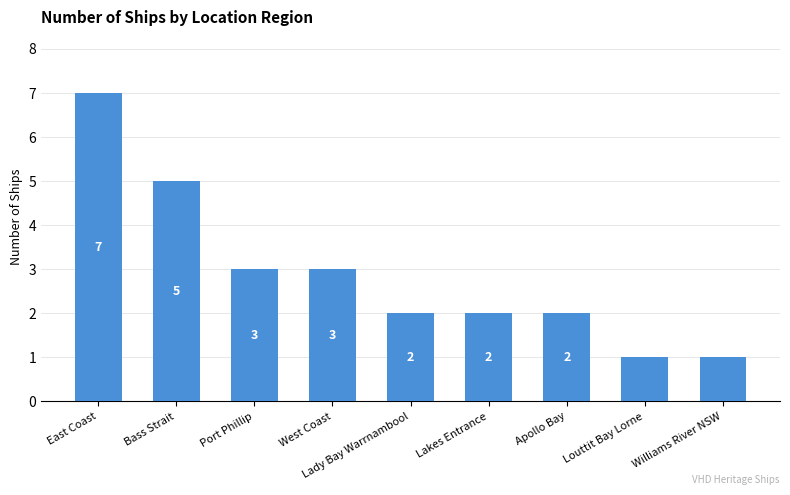

What is the label of the 9th bar from the right?

East Coast